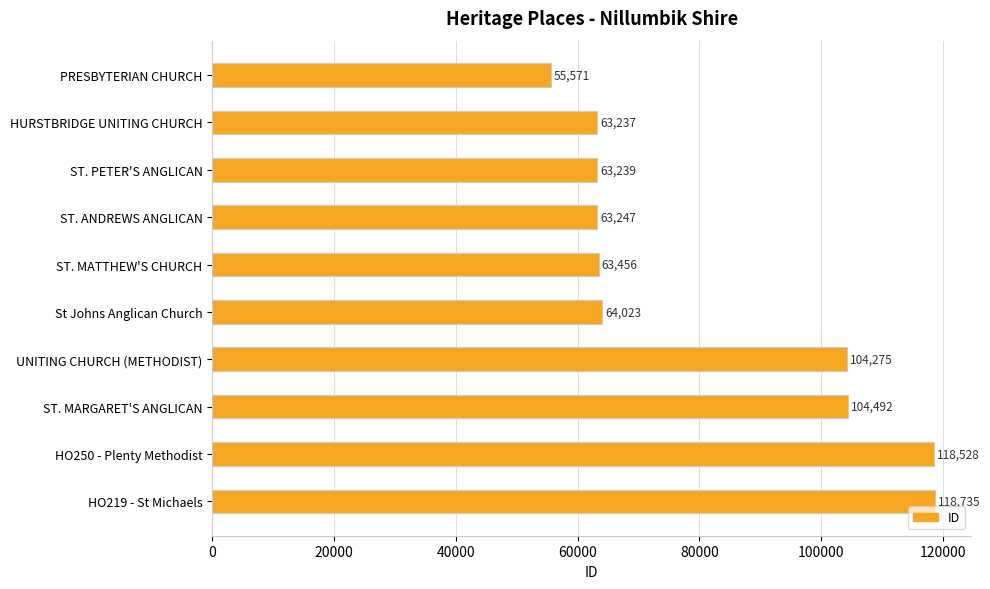

What is the difference between the maximum and minimum values?

63164